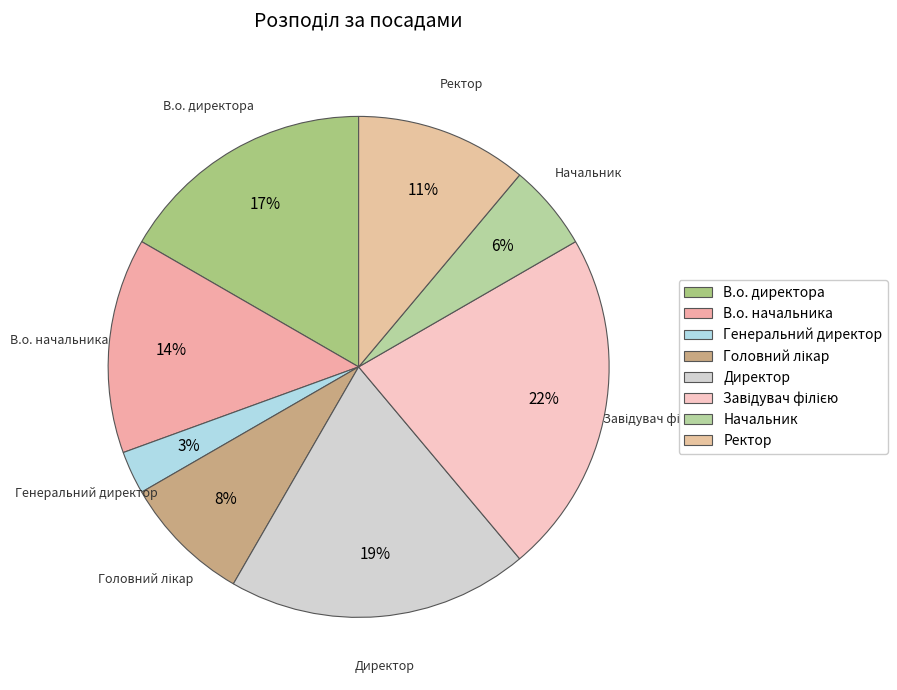

To the nearest percent, what percentage of the pie is В.о. директора?

17%